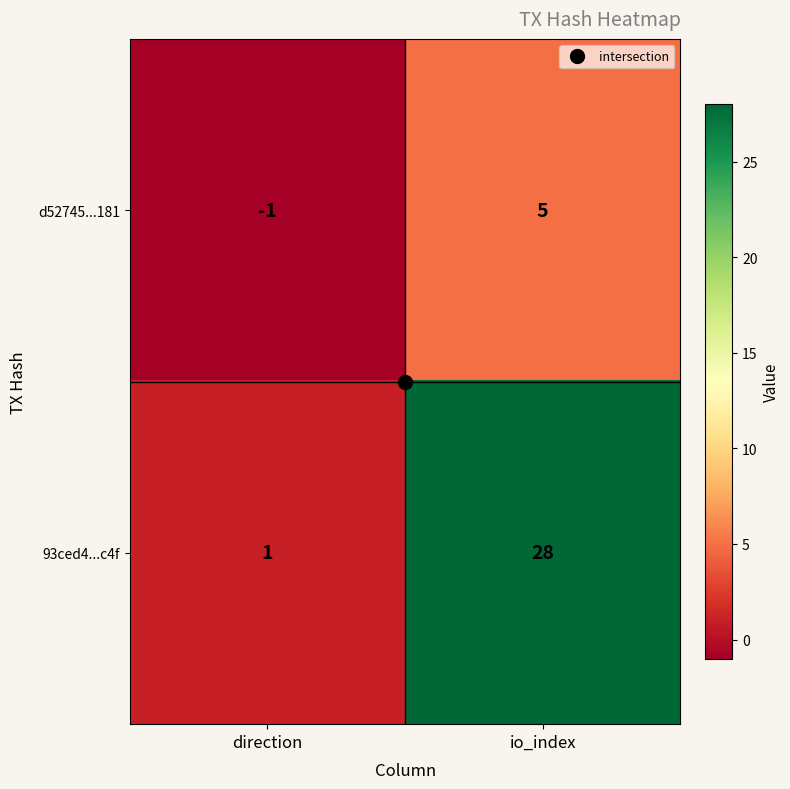

What is the maximum value for d52745...181?

5